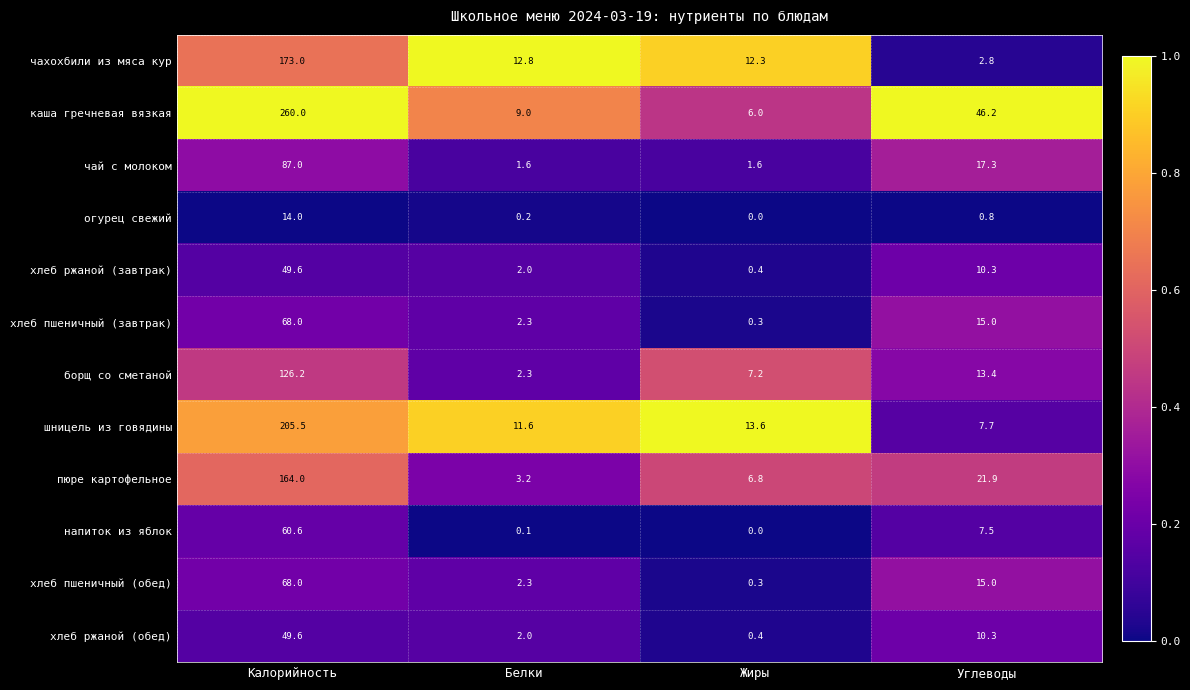

Rank the categories by хлеб ржаной (завтрак) value from lowest to highest.

Жиры, Белки, Углеводы, Калорийность